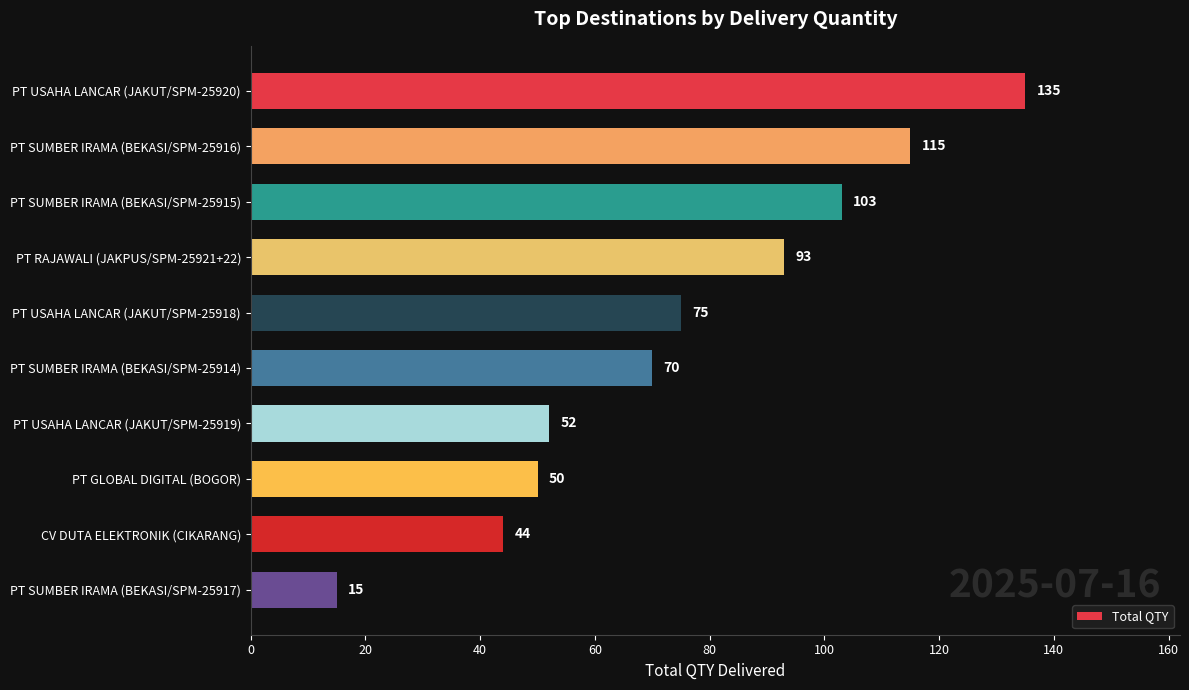

How many series are shown in this chart?

1